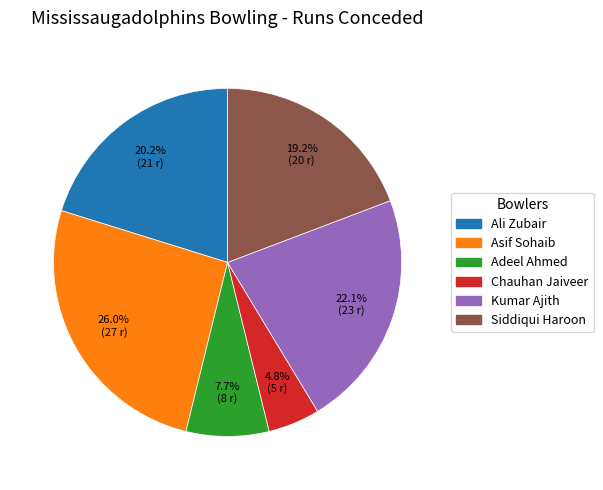

Which category has the smallest portion of the pie?

Chauhan Jaiveer